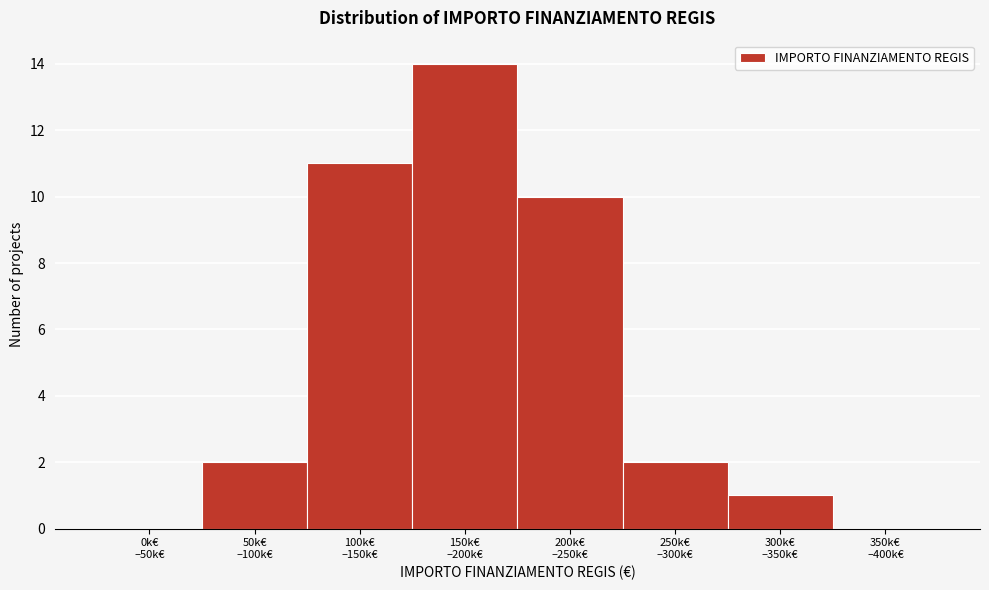

What is the maximum value shown in the chart?

14